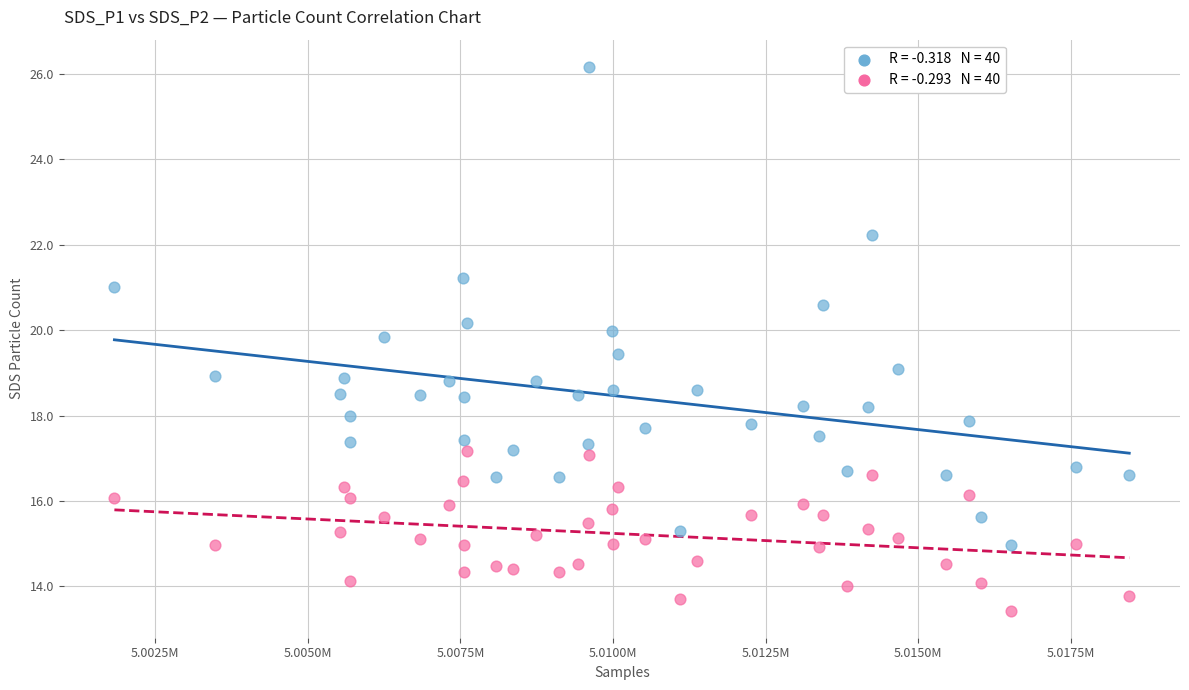

Across all data points, what is the range of Y values (max minus min)?

12.7